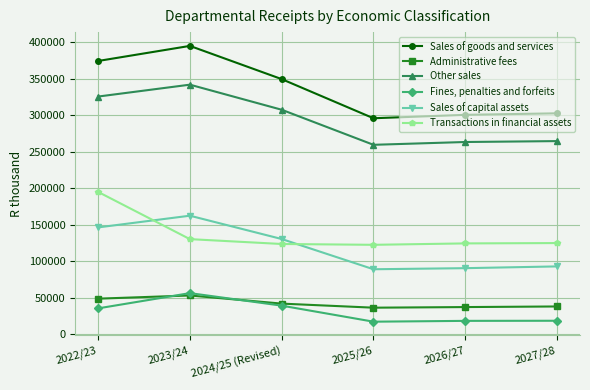

Which category has the highest value in the Transactions in financial assets series?

2022/23